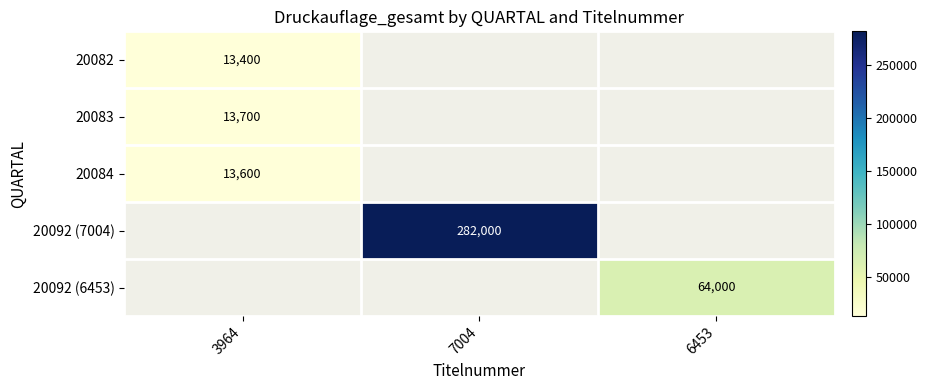

How many categories are shown in the chart?

3